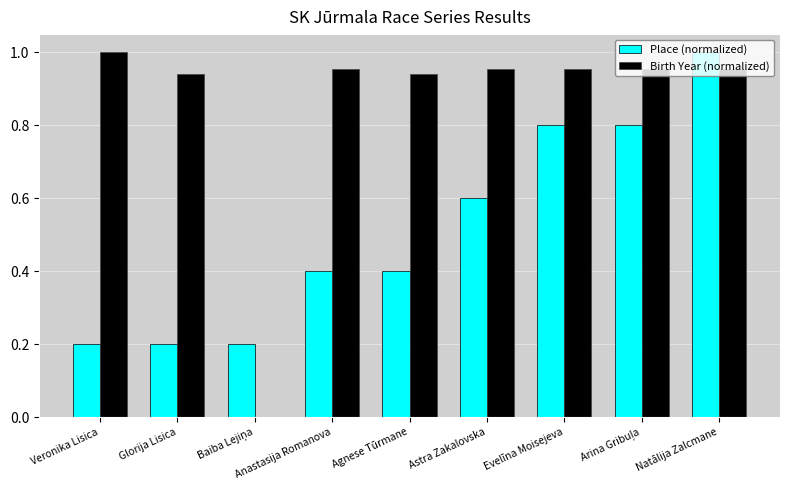

Between Anastasija Romanova and Astra Zakalovska, which series saw the biggest shift?

Place (normalized)